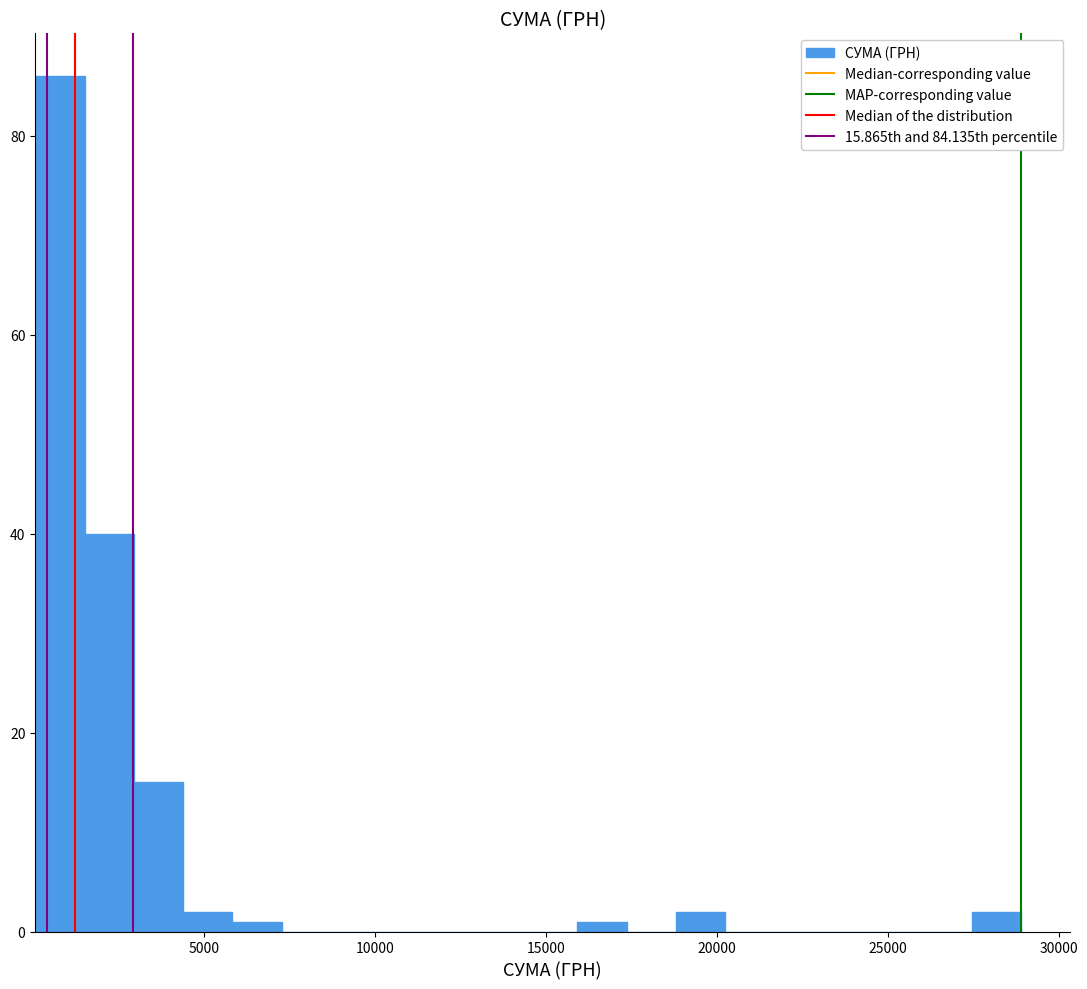

Read against the x-axis, roughly where is the centre of the tallest bar?

1000